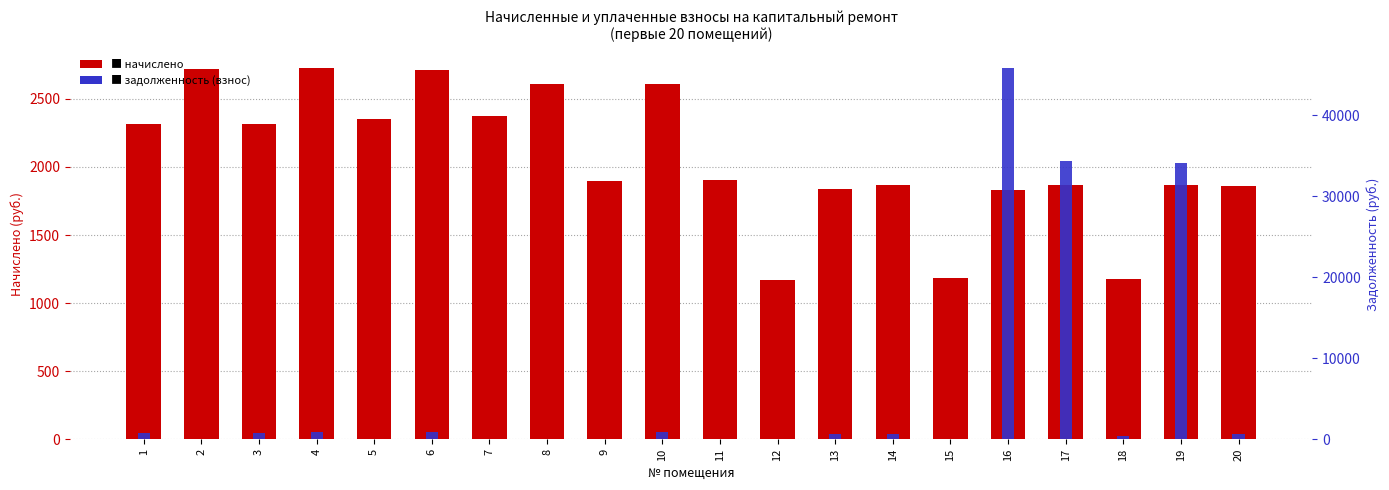

What are all the series names shown in the legend?

начислено, задолженность (взнос)